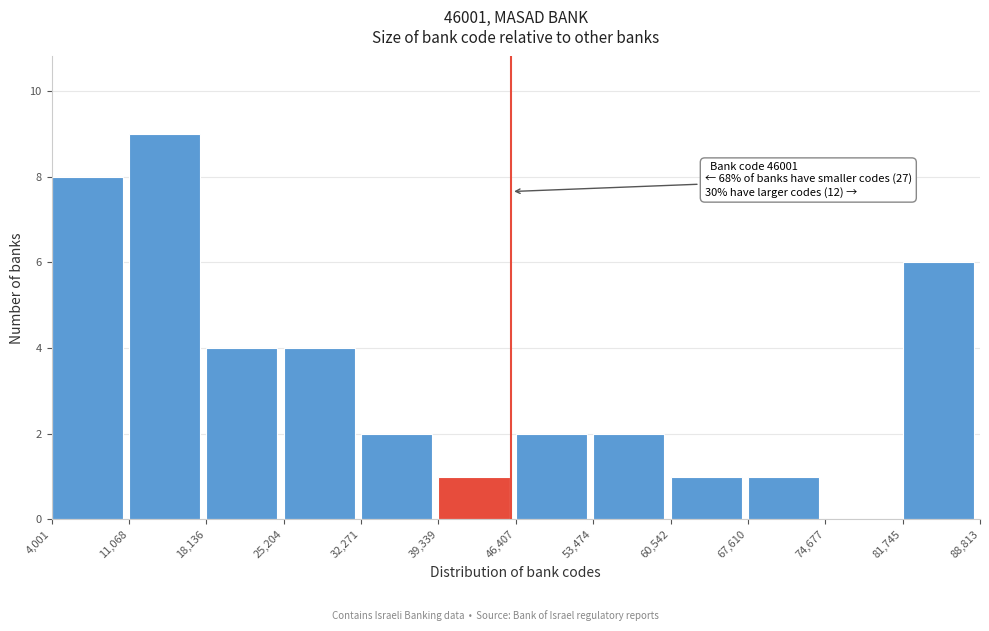

Which range on the x-axis has the tallest bar?

11,068 to 18,136